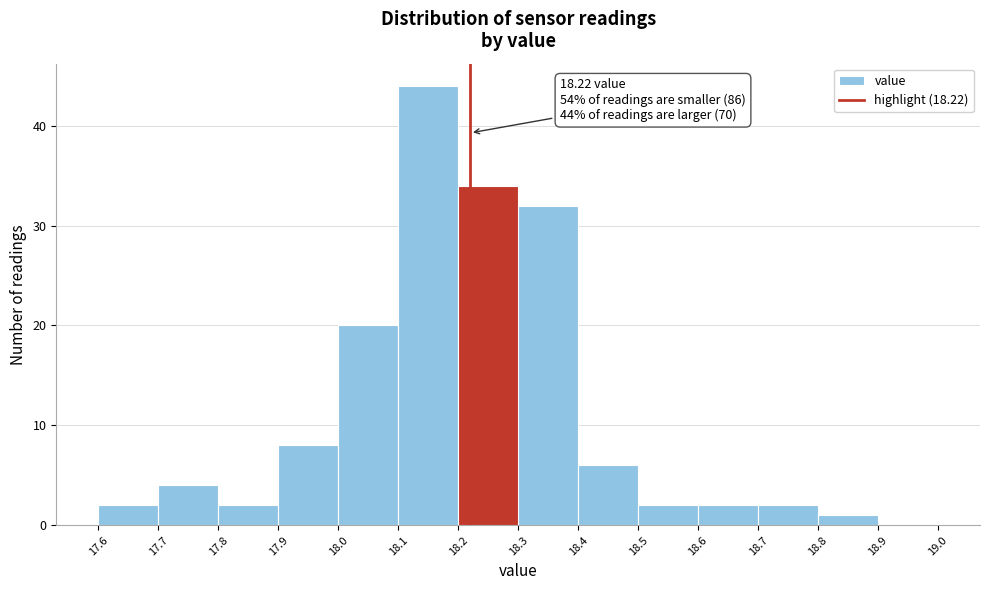

Which range on the x-axis has the tallest bar?

18.1 to 18.2